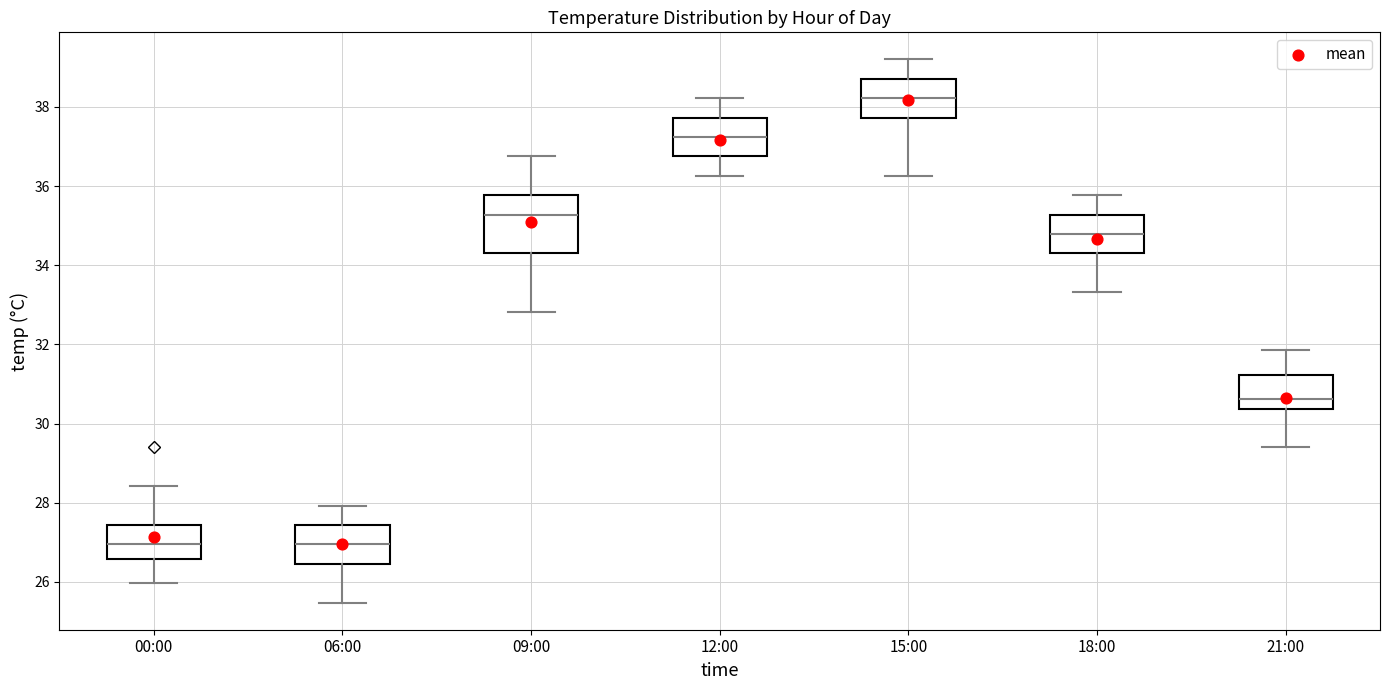

Which box is the tallest, from its lower edge to its upper edge?

09:00